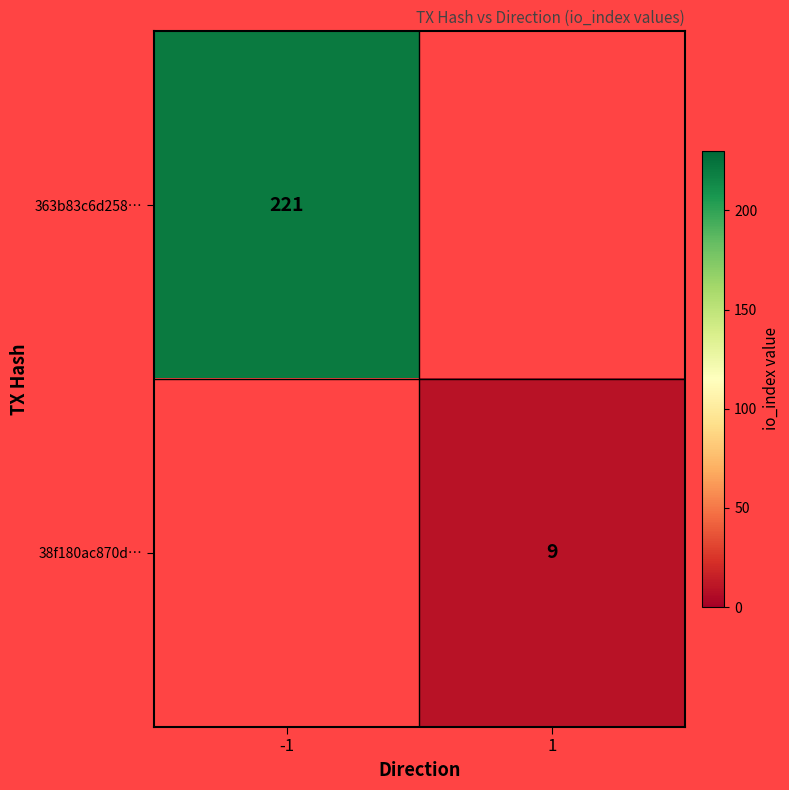

Count the number of data series in this chart.

2